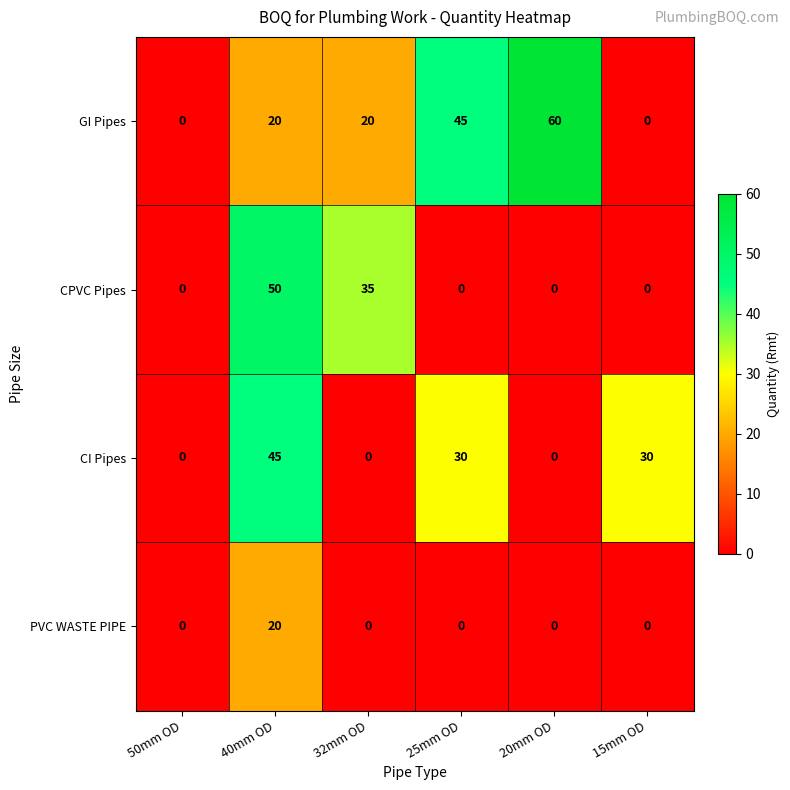

List the series in order of their overall mean, highest first.

GI Pipes, CI Pipes, CPVC Pipes, PVC WASTE PIPE